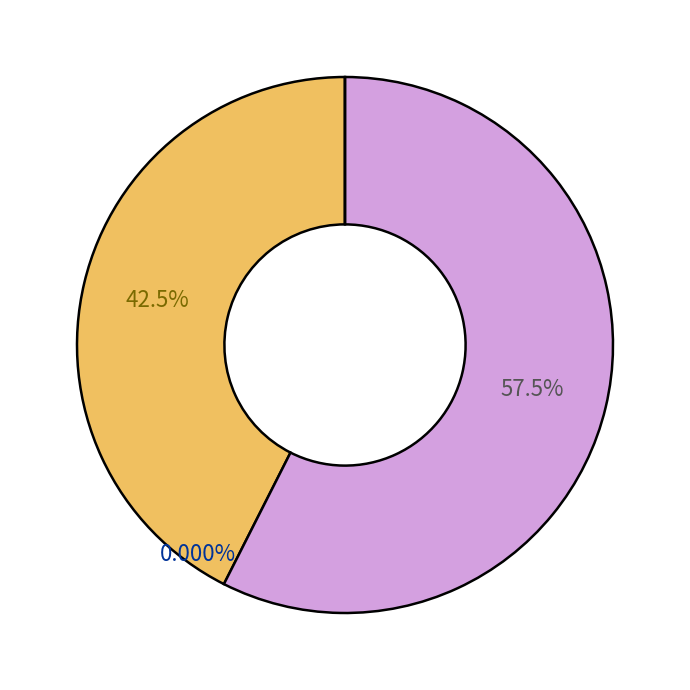

True or false: Oct. accounts for 4% of the total.

False